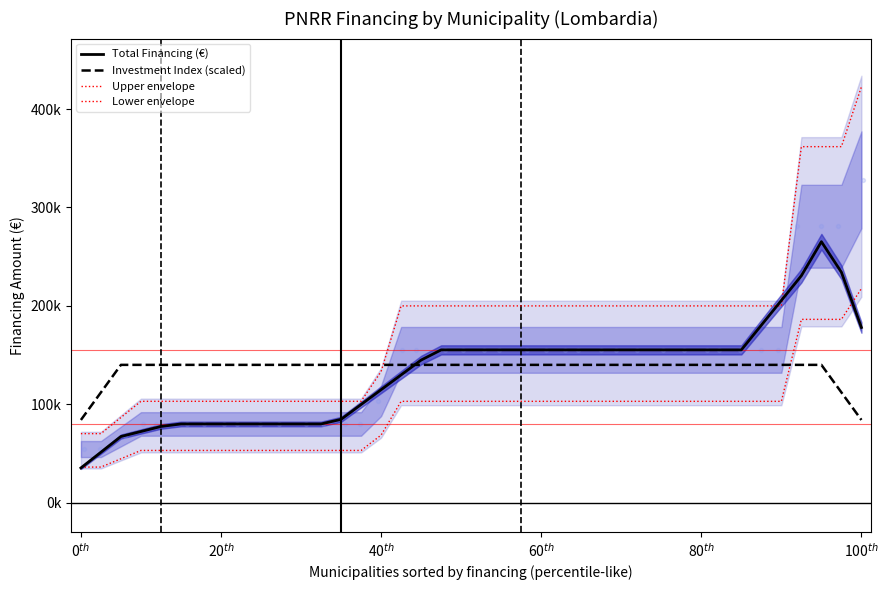

Is the value of Lower envelope at 6 greater than the value of Investment Index (scaled) at 23?

No